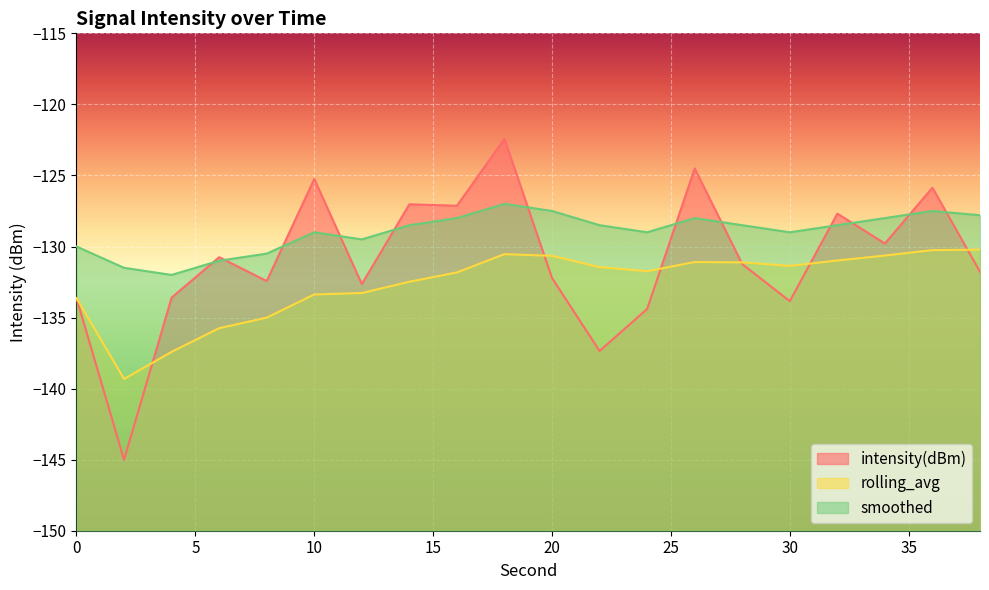

True or false: intensity(dBm) has more than 1 interior local peaks.

True